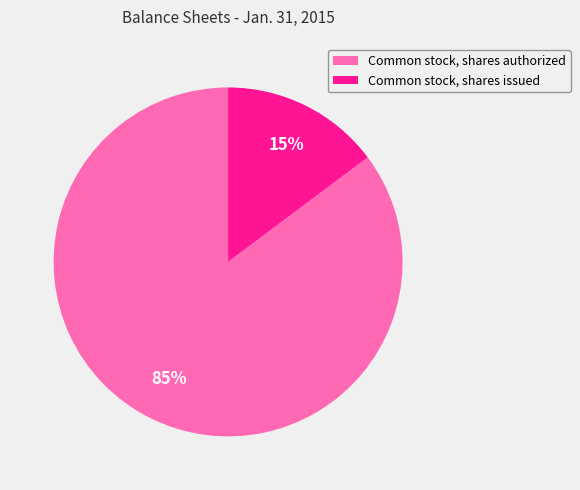

The Common stock, shares authorized slice represents 79% of the pie. True or false?

False